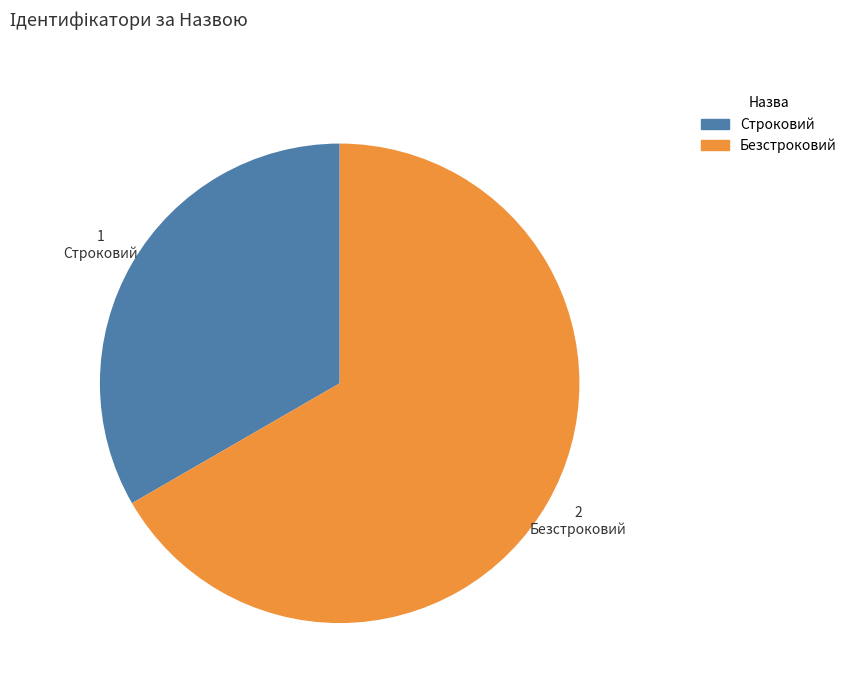

Approximately how many times larger is the value at Строковий compared to Безстроковий?

0.5